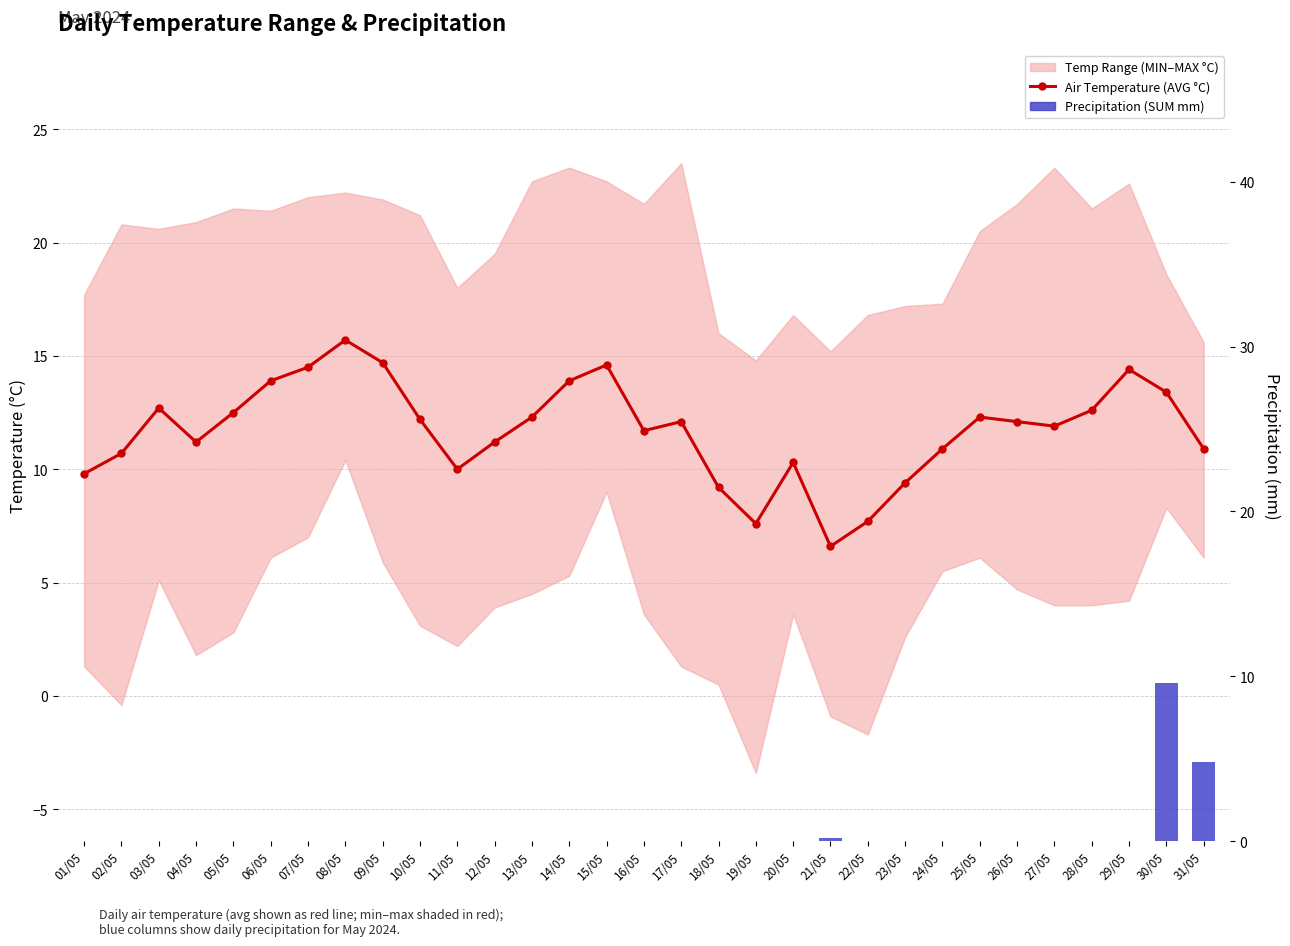

What is the difference between the maximum and minimum values in the Precipitation (SUM mm) series?

9.6